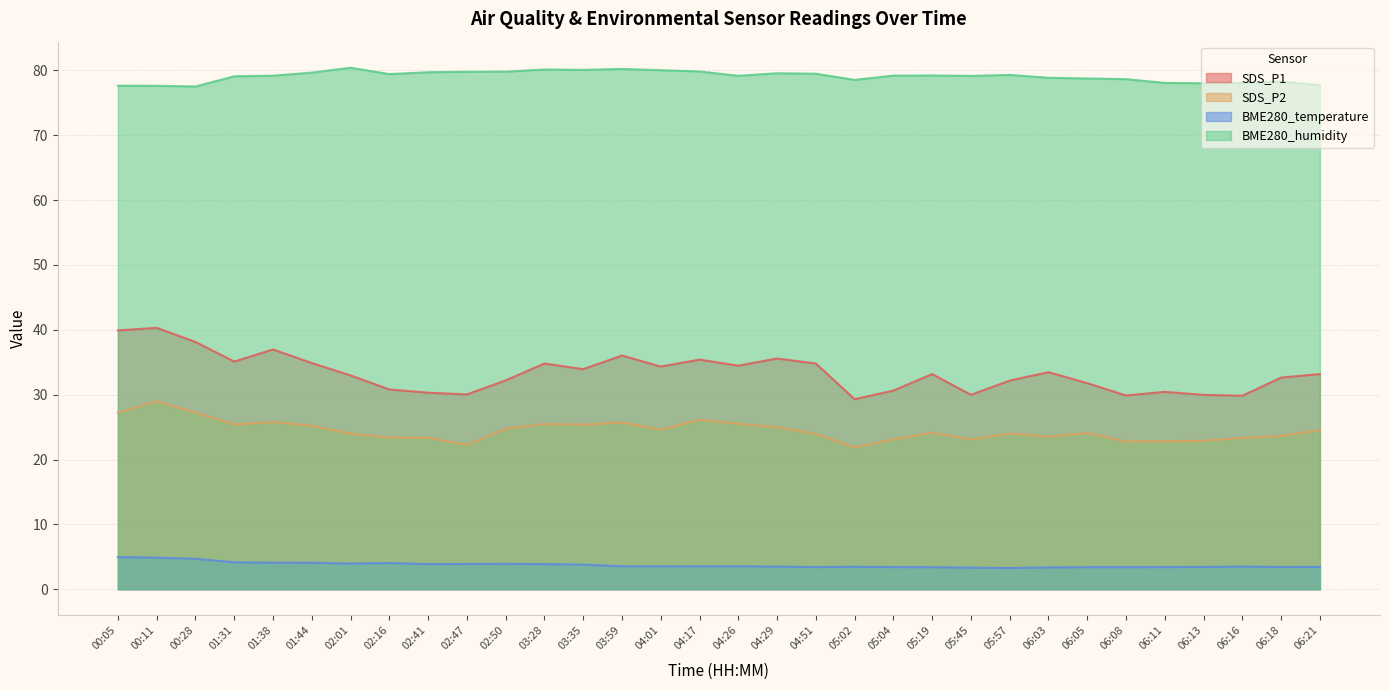

Is it true that BME280_humidity equals 112.3 at 03:28?

False